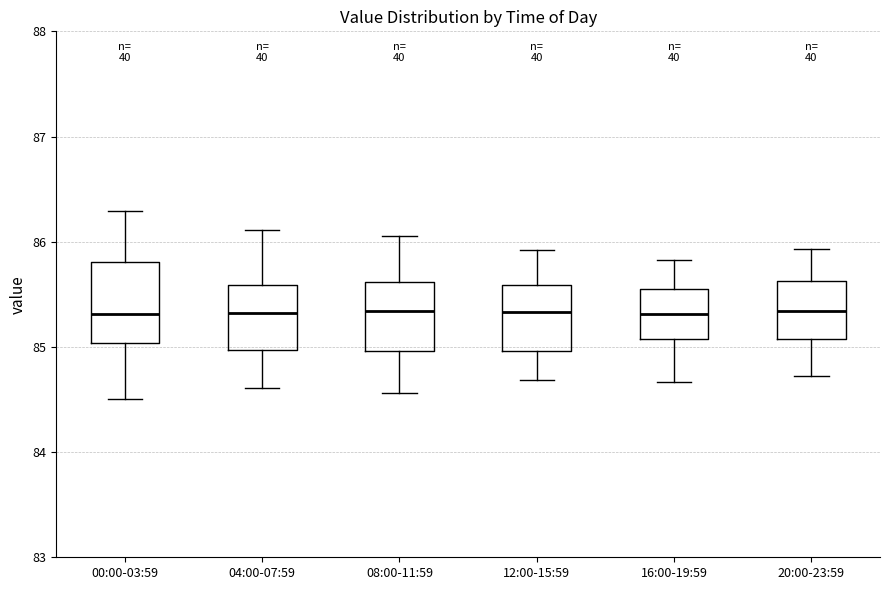

Where does the upper whisker of the box for 04:00-07:59 end on the y-axis? The values are not printed on the chart, so give them approximately, as read against the axis.

86.1